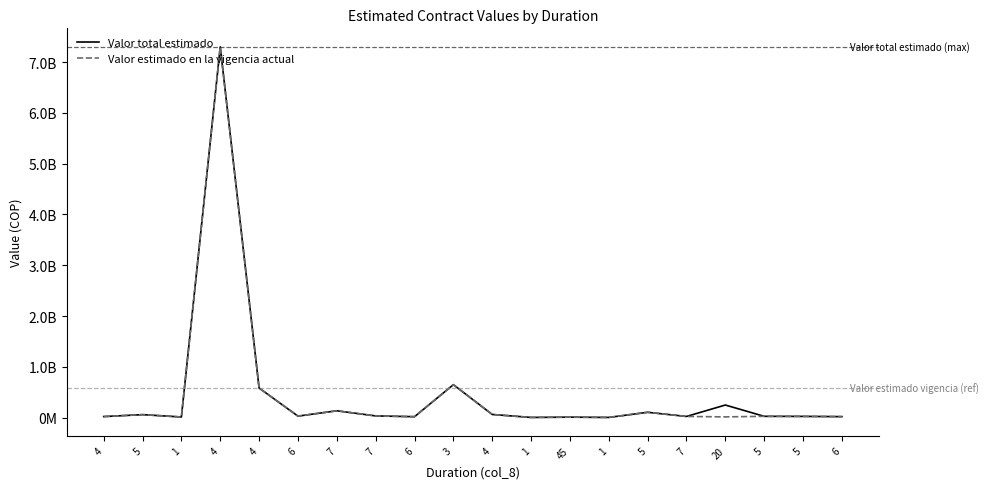

At which label is Valor estimado en la vigencia actual closest to 3652575000?

3